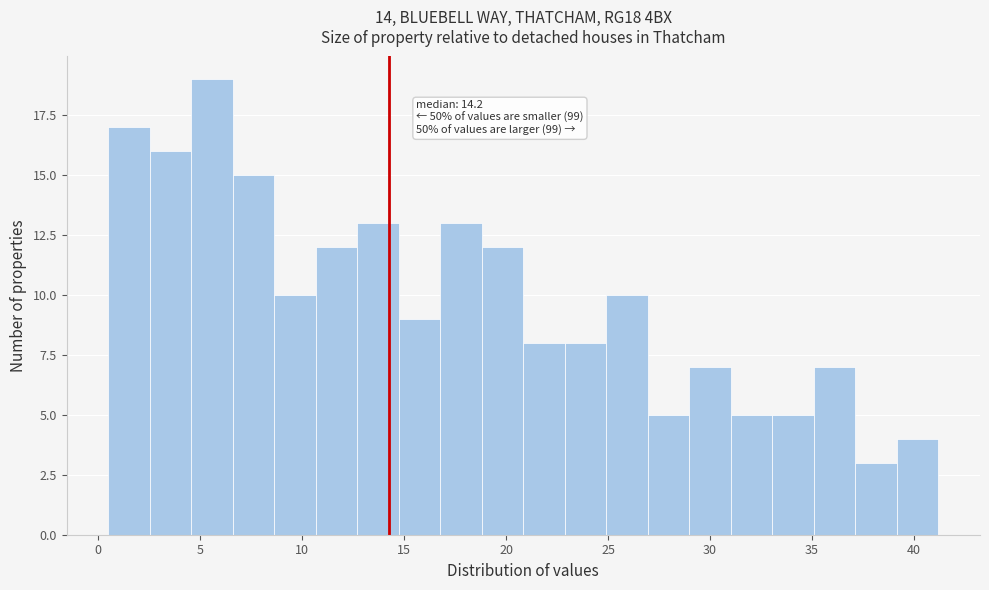

Which range on the x-axis has the tallest bar?

4.5 to 6.5